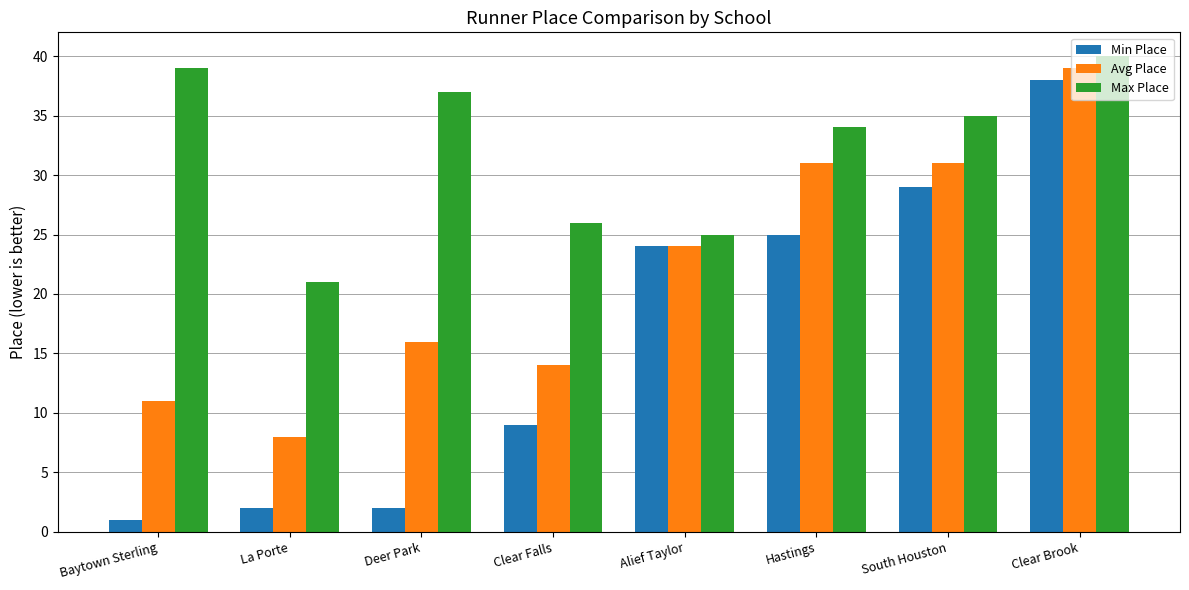

Between Baytown Sterling and La Porte, which series saw the biggest shift?

Max Place